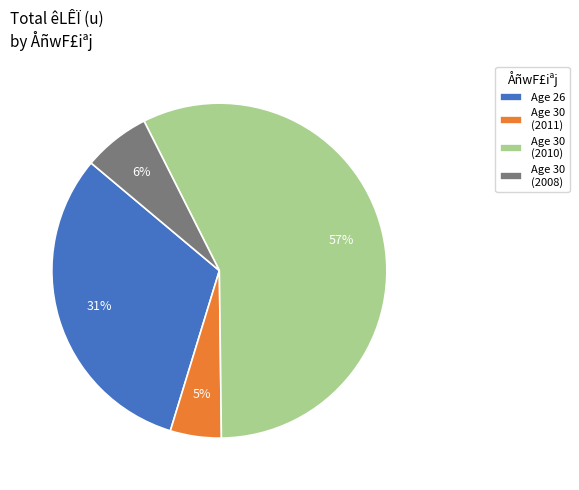

The Age 26 slice represents 31% of the pie. True or false?

True